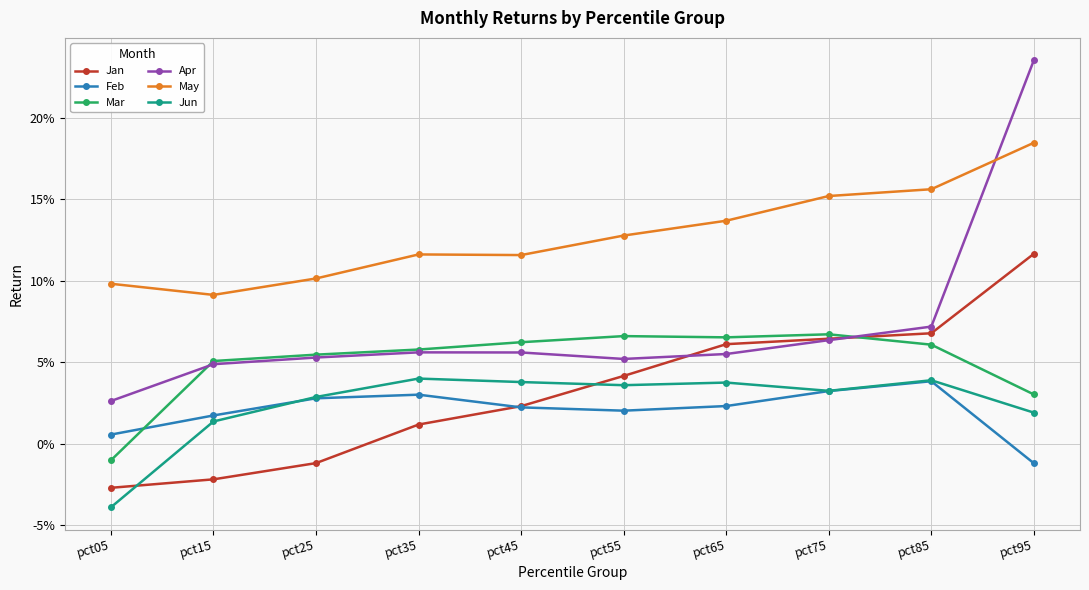

In May, how many points are higher than both neighbors (excluding endpoints)?

1